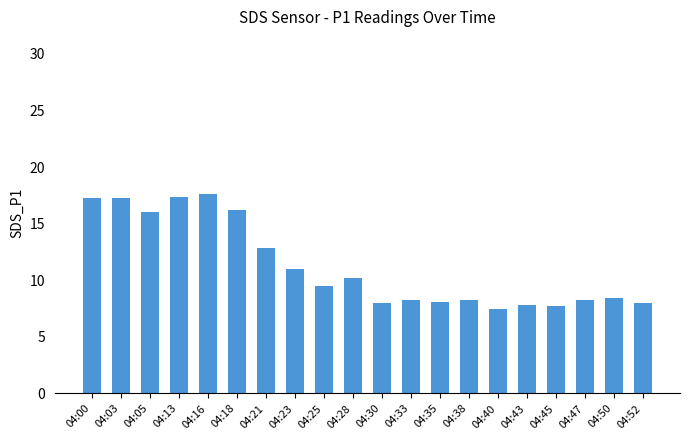

Where does the data first go above 9?

04:00